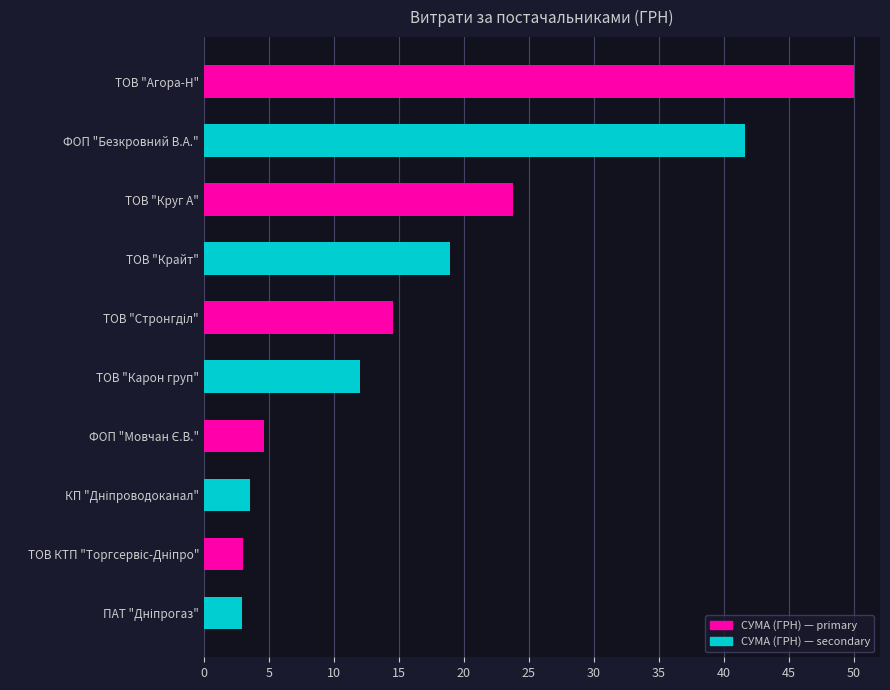

What is the difference between the maximum and minimum values?

47.1